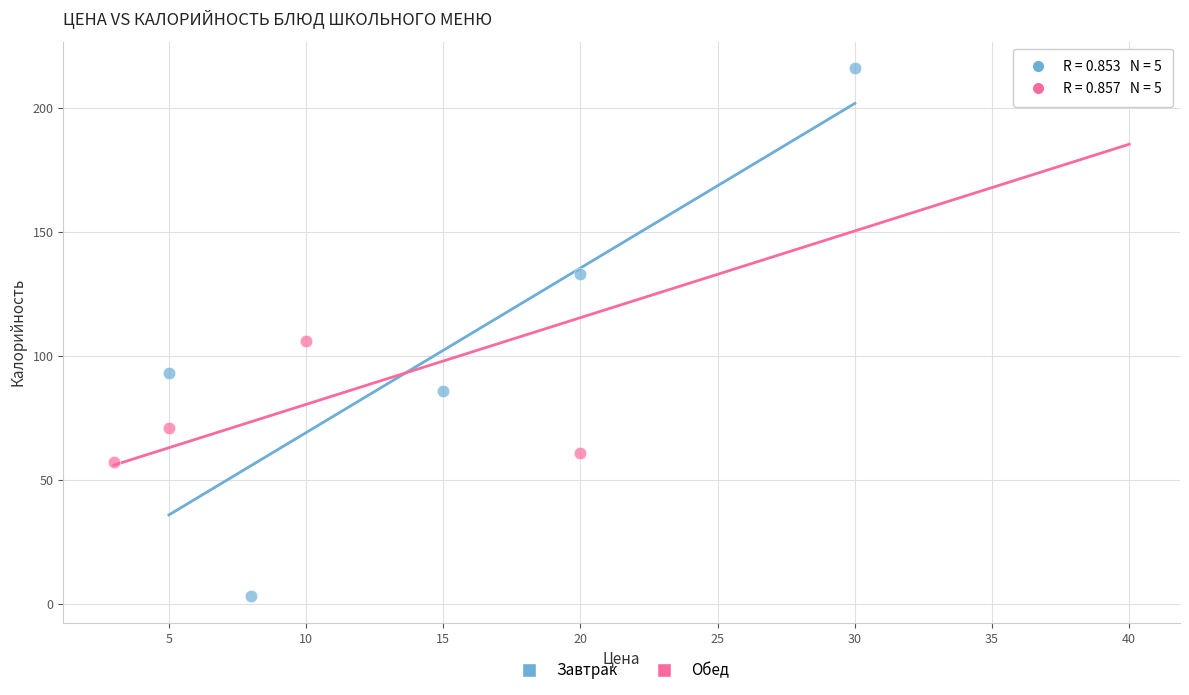

Which series contains the lowest Y value?

Завтрак